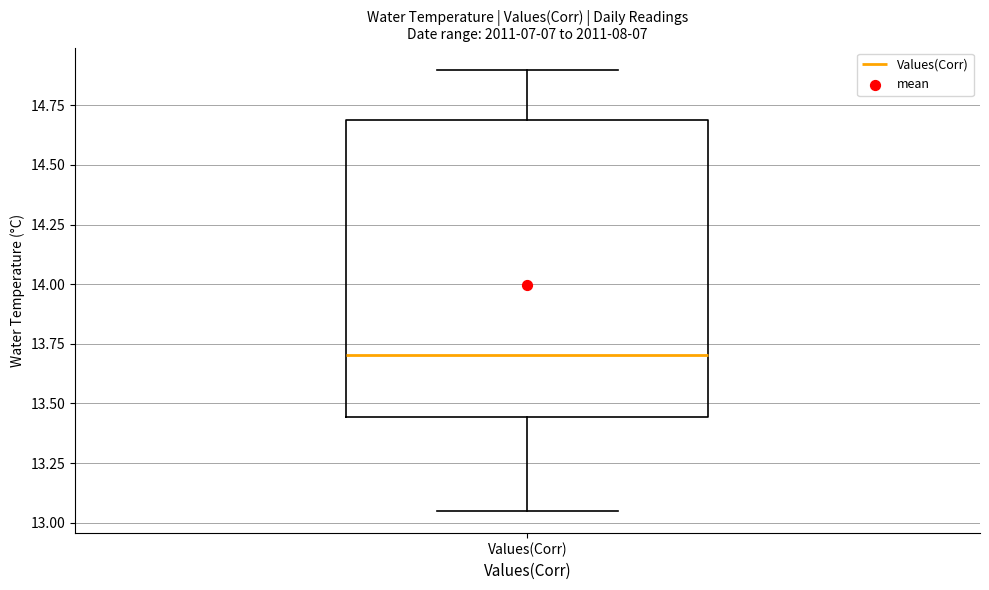

Read this box plot against the y-axis: the position of the median line, the range covered by the box, and the ends of both whiskers. The values are not printed on the chart, so give them approximately, as read against the axis.

median 13.70, box 13.45 to 14.70, whiskers 13.05 to 14.90